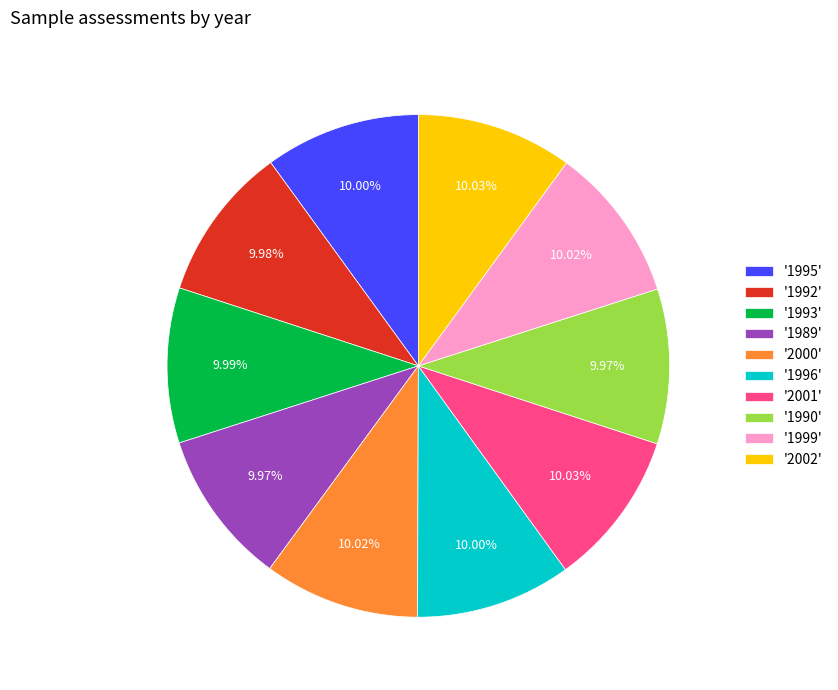

Combined, do '1995' and '1992' account for over 50%?

No